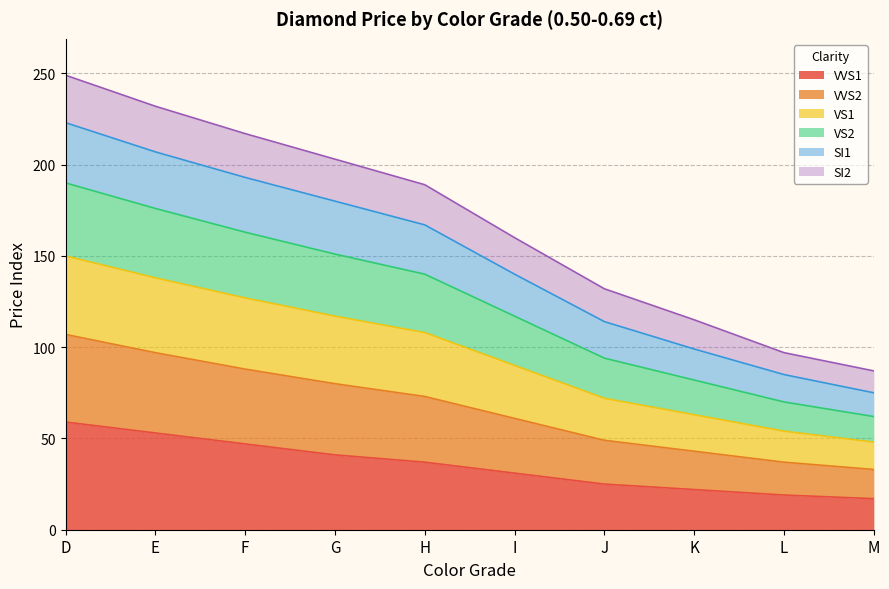

At which label is VVS1 closest to 38?

H